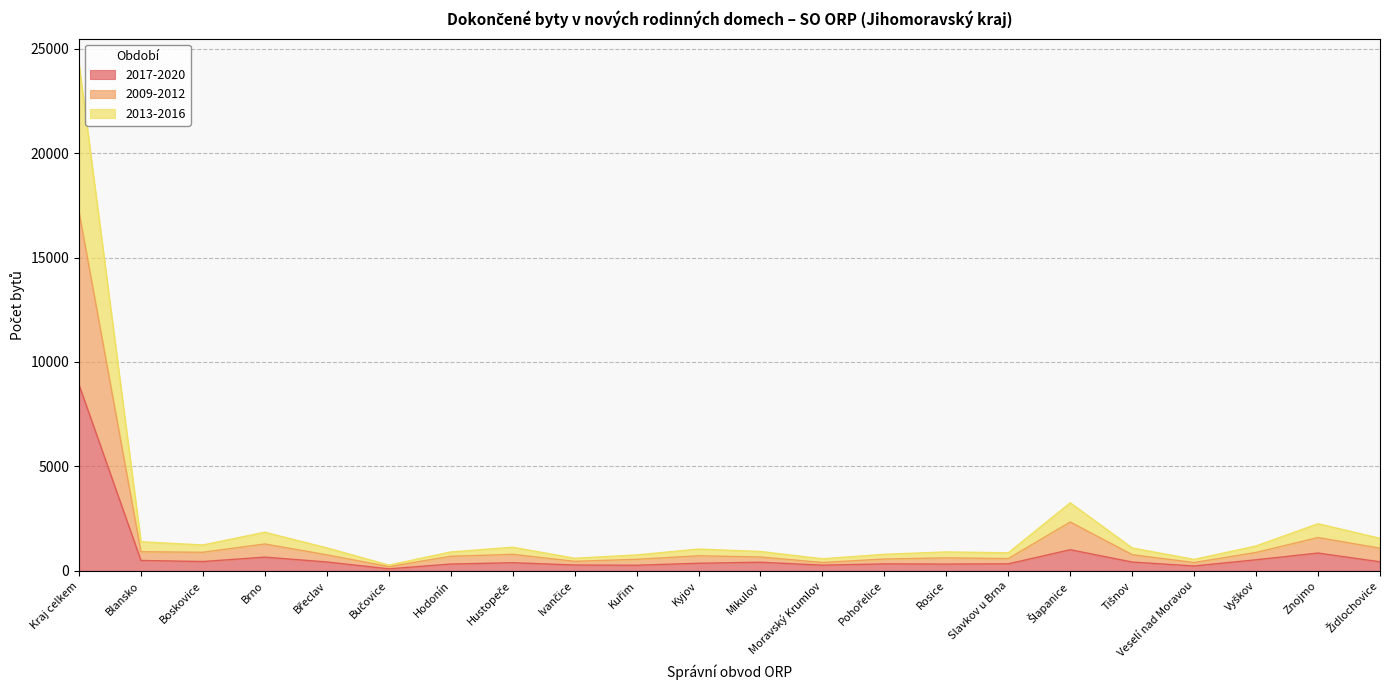

What are all the series names shown in the legend?

2017-2020, 2009-2012, 2013-2016